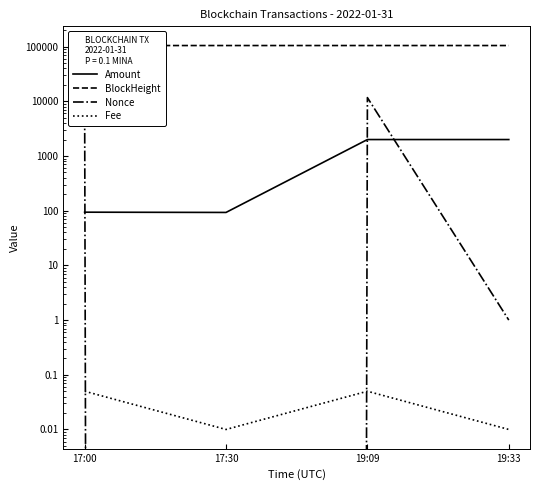

What is the highest value of the Nonce series?

11695.0